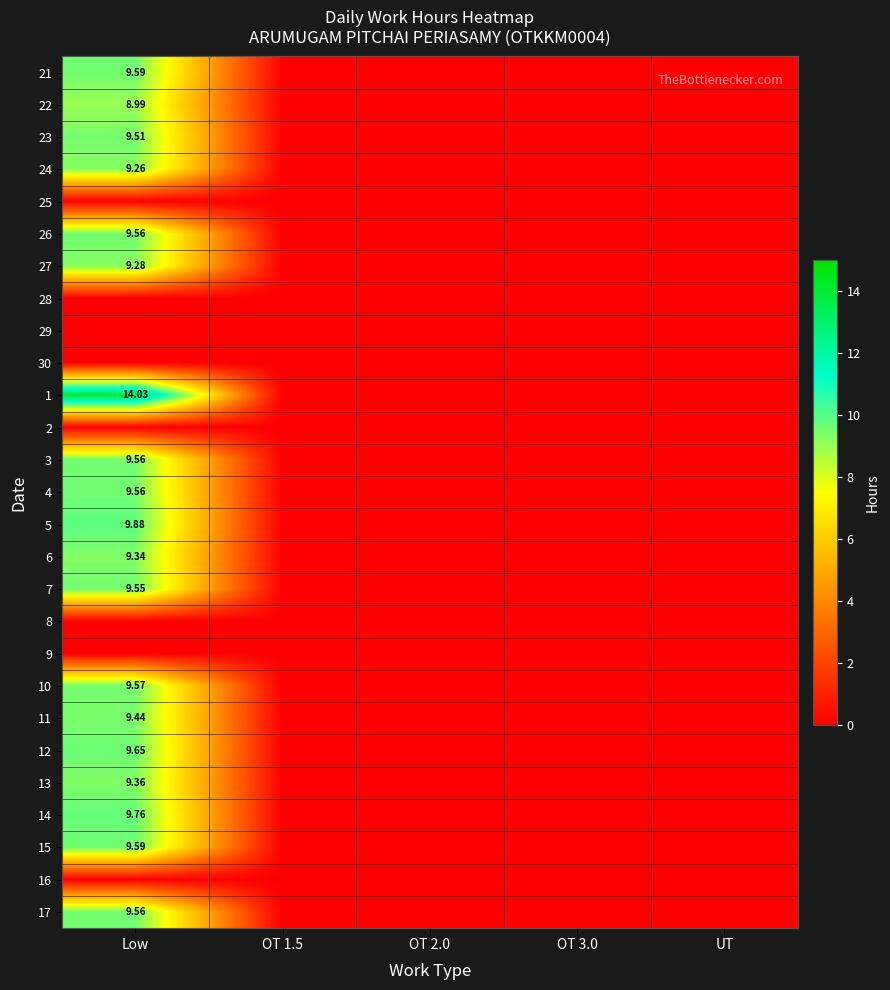

Is the value of 17 at Low greater than the value of 24 at Low?

Yes